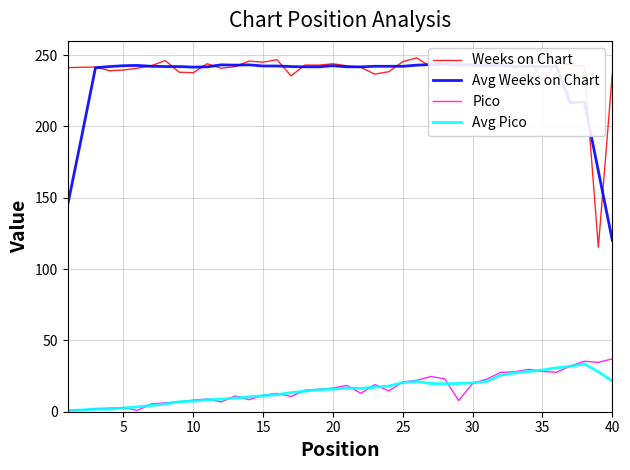

What is the highest value of the Avg Pico series?

33.6